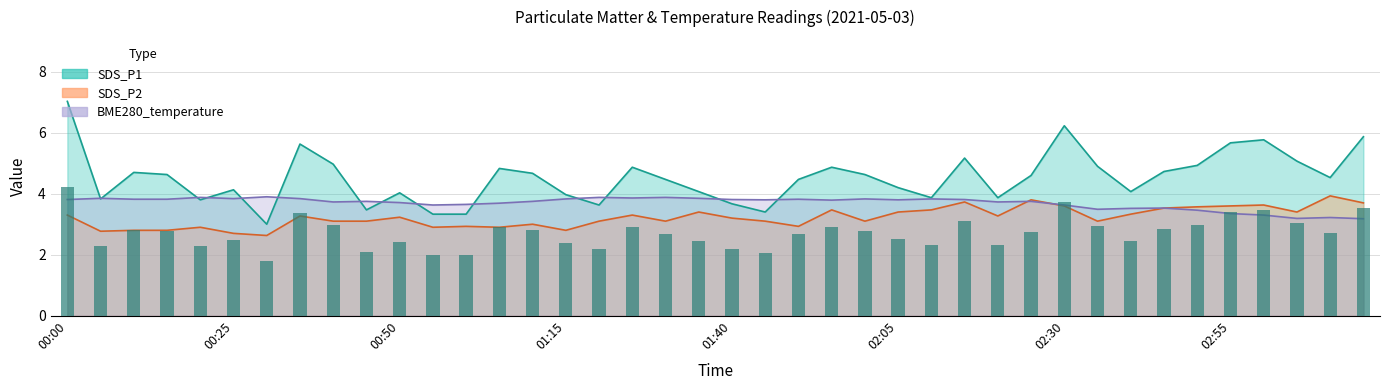

What is the sum of all BME280_temperature values?

147.8